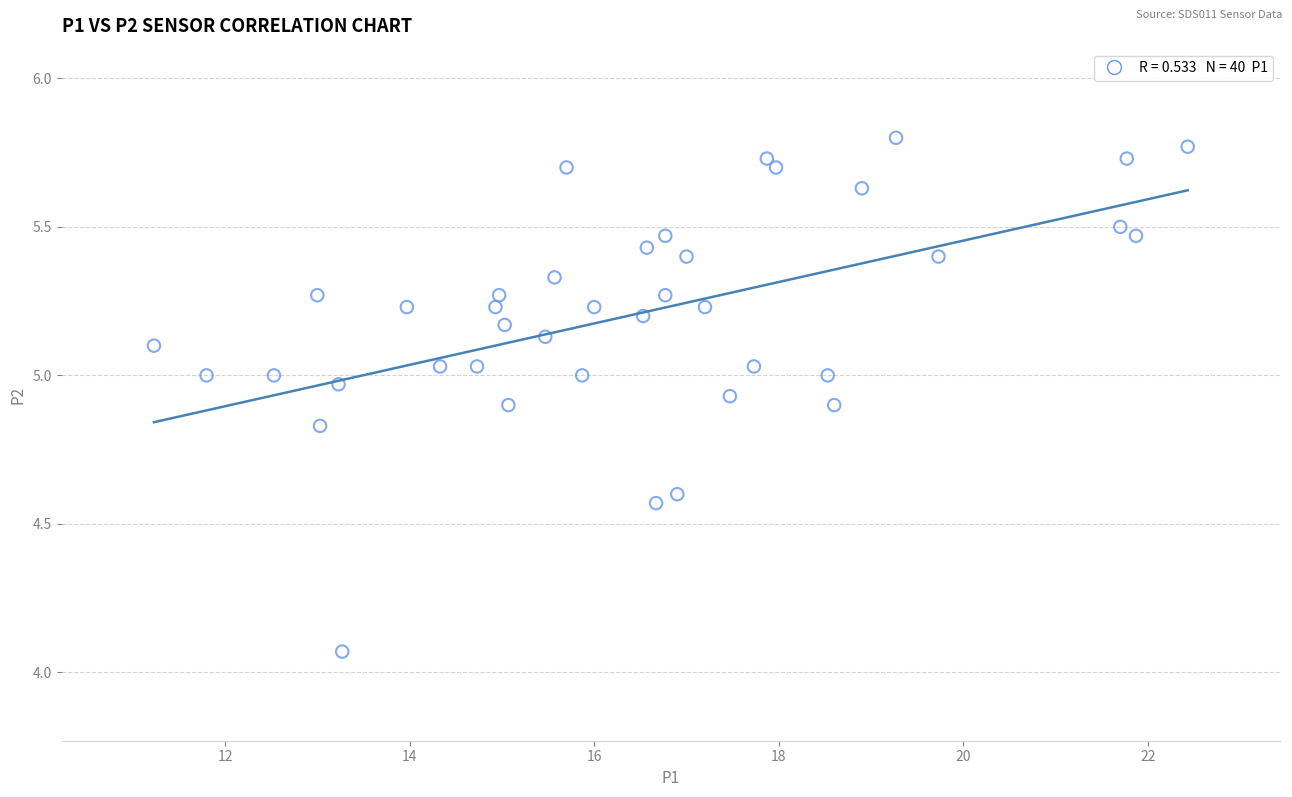

What is the range of Y values (max minus min)?

1.7